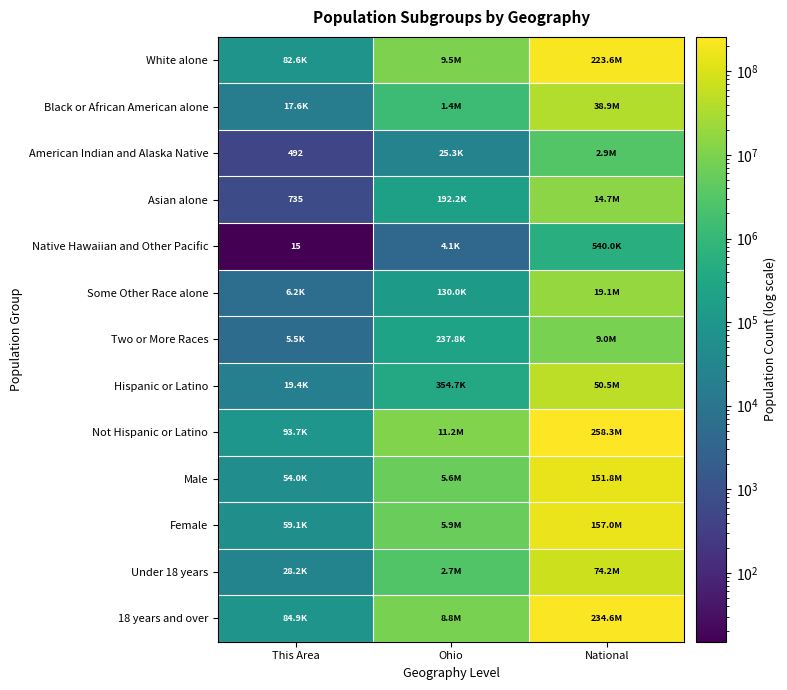

Which series changed the most between This Area and National?

Not Hispanic or Latino